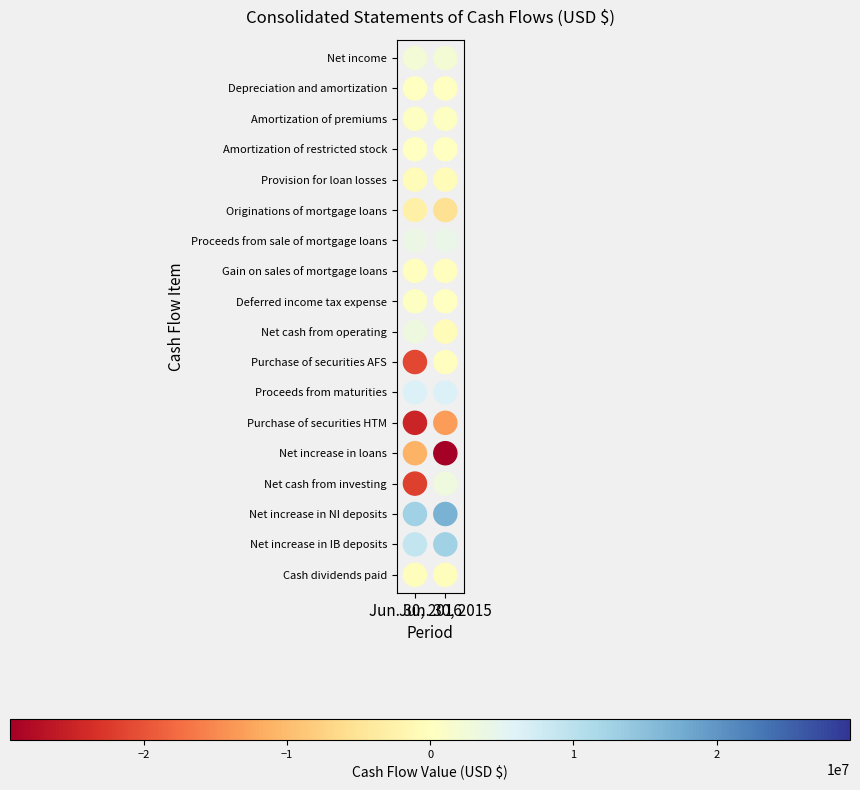

The Purchase of securities HTM series shows -17277209 at 1. True or false?

False